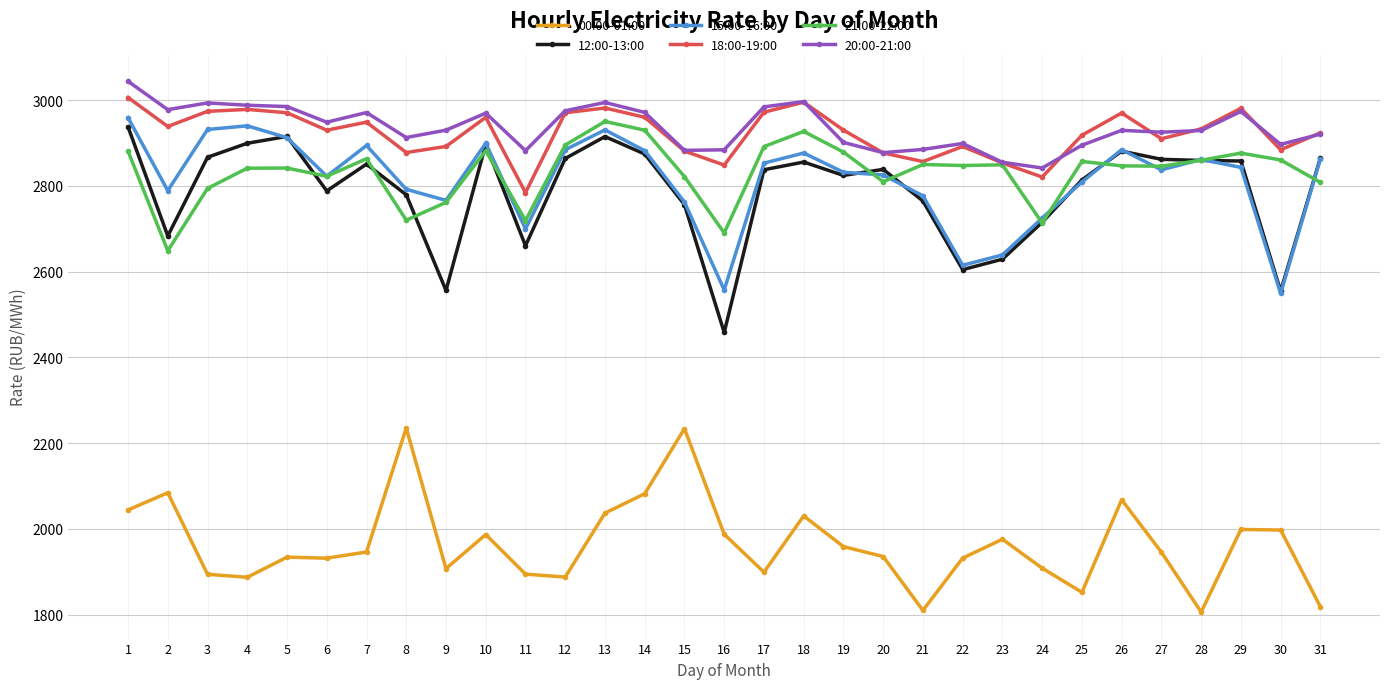

The 21:00-22:00 series shows 1203.5 at 17. True or false?

False